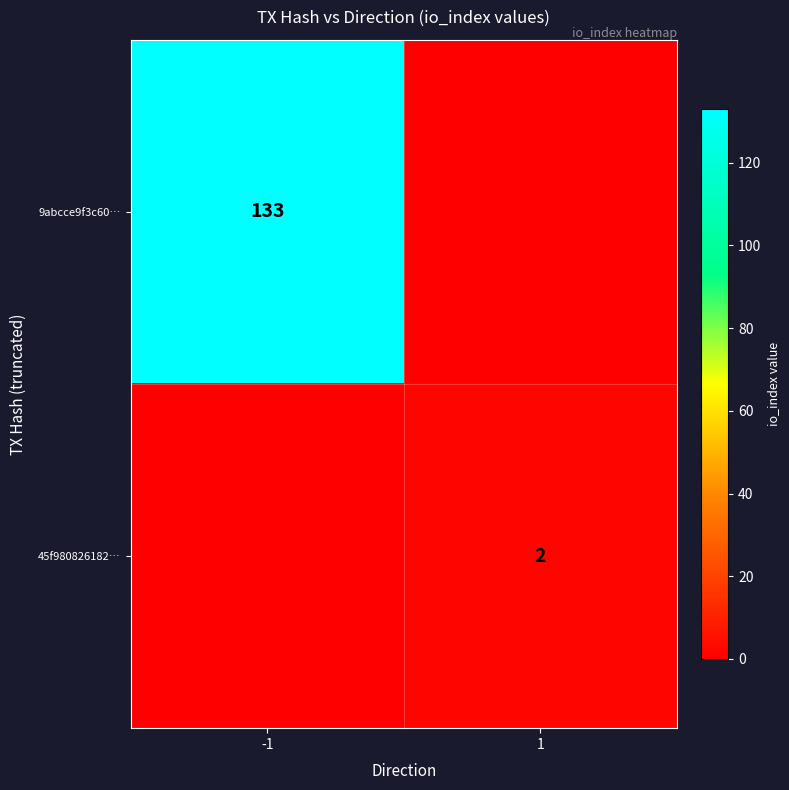

Is it true that 45f980826182… equals 2 at 1?

True